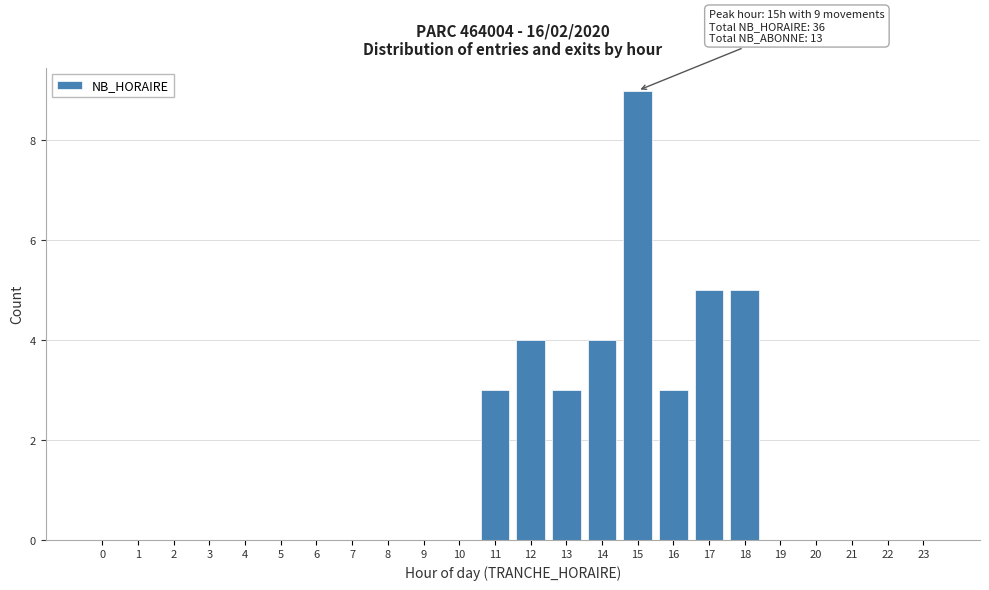

Reading left to right, transcribe all the data shown in this chart.

0=0	1=0	2=0	3=0	4=0	5=0	6=0	7=0	8=0	9=0	10=0	11=3	12=4	13=3	14=4	15=9	16=3	17=5	18=5	19=0	20=0	21=0	22=0	23=0